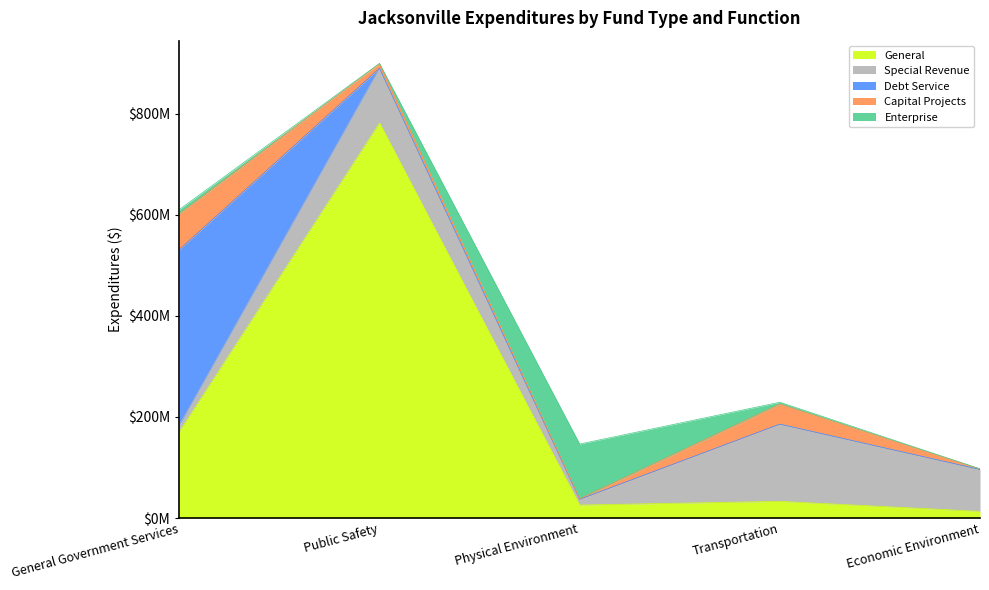

Reading left to right, list all the values displayed in this chart.

General: General Government Services=171202468	Public Safety=781629218	Physical Environment=25827463	Transportation=33190560	Economic Environment=13308292
Special Revenue: General Government Services=12609420	Public Safety=108125623	Physical Environment=11286315	Transportation=152605391	Economic Environment=82807146
Debt Service: General Government Services=347386000	Public Safety=0	Physical Environment=0	Transportation=4000	Economic Environment=0
Capital Projects: General Government Services=70781787	Public Safety=9291342	Physical Environment=1052008	Transportation=39663820	Economic Environment=1288708
Enterprise: General Government Services=8427883	Public Safety=315834	Physical Environment=108353199	Transportation=3709595	Economic Environment=0